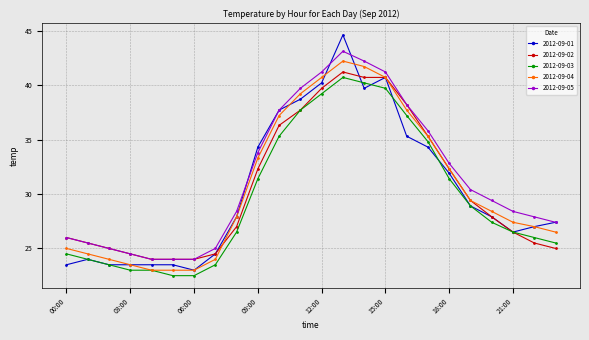

True or false: 2012-09-05 and 2012-09-04 cross at least once.

False